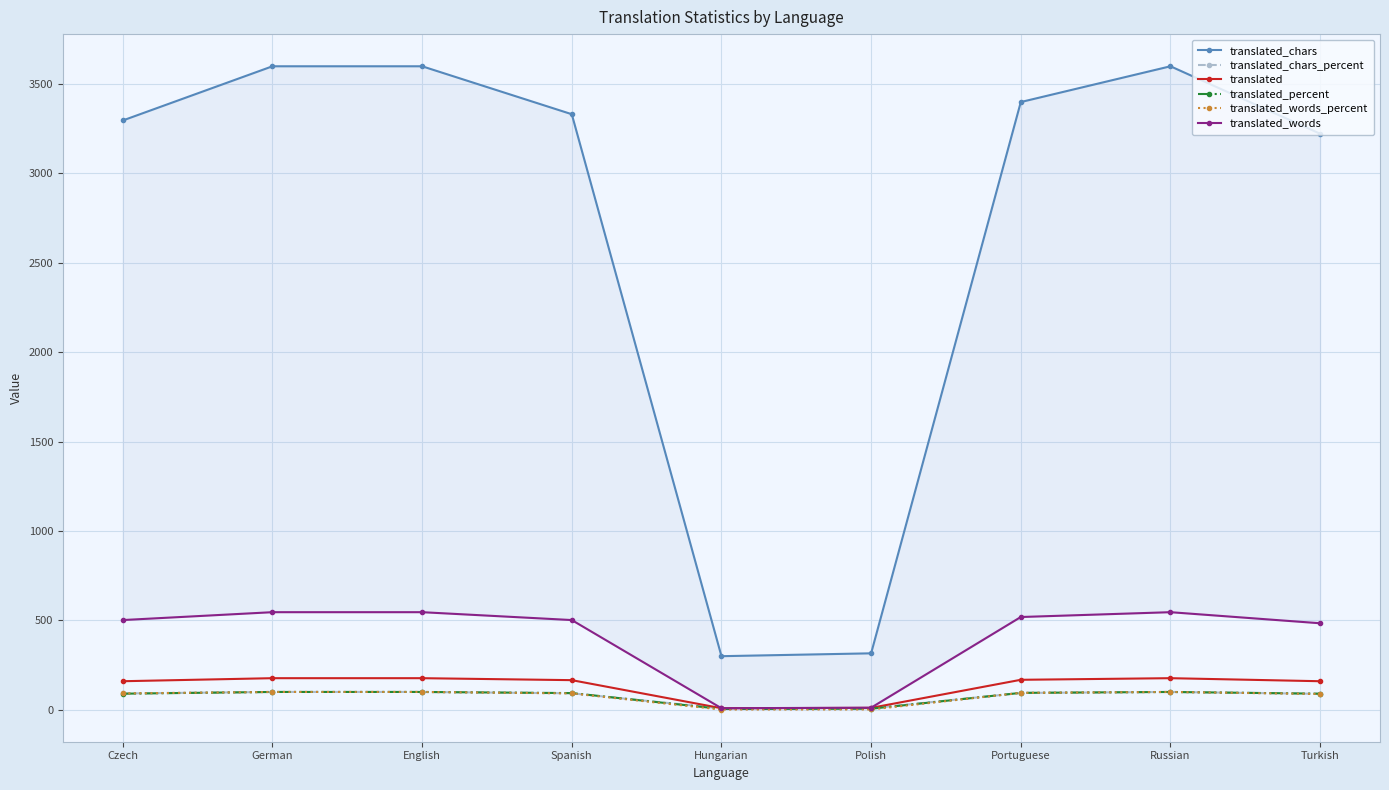

Rank the series by their maximum value, from lowest to highest.

translated_chars_percent, translated_percent, translated_words_percent, translated, translated_words, translated_chars